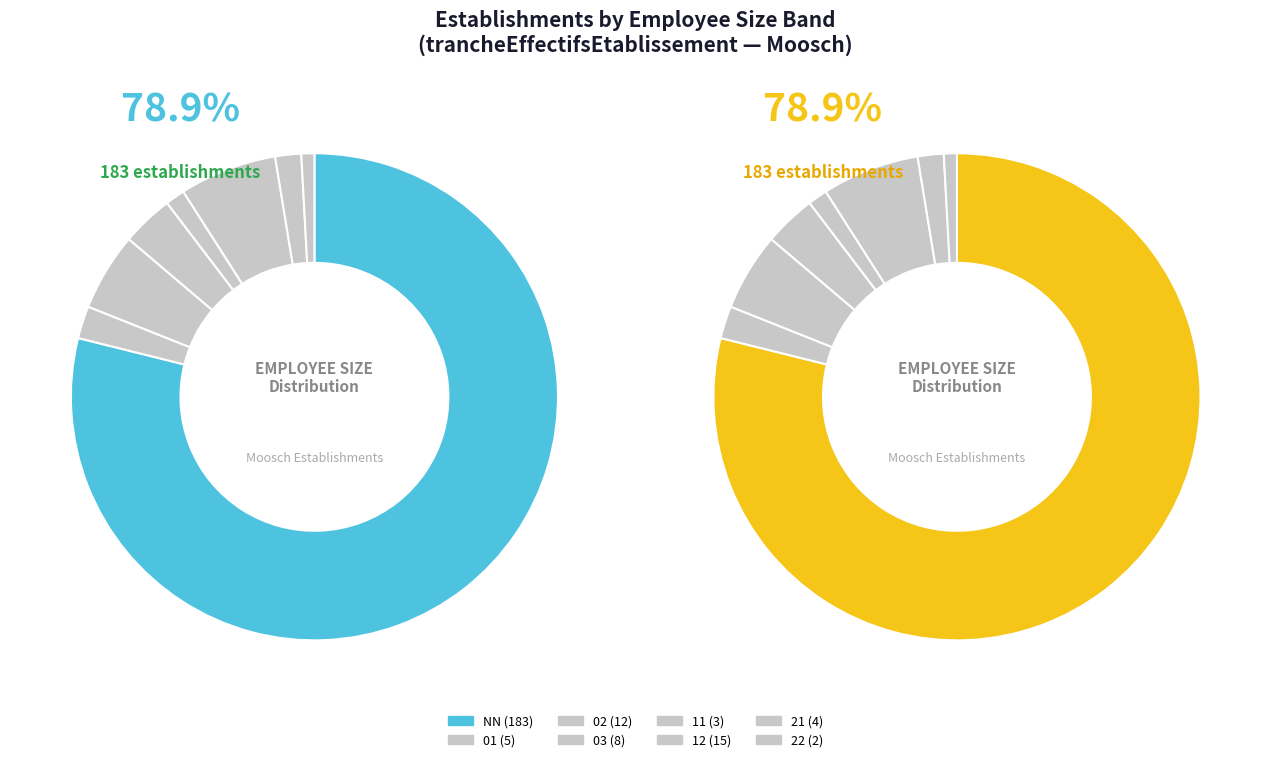

To the nearest percent, what percentage of the pie is 22?

1%